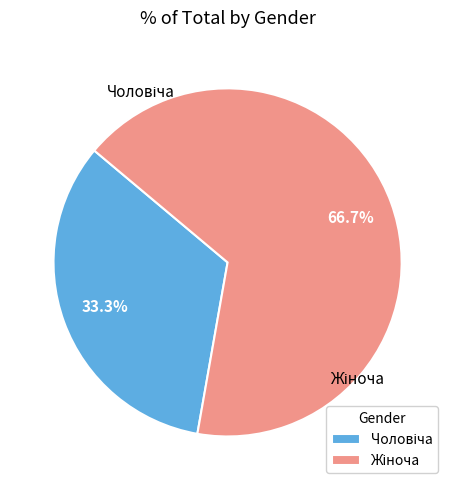

Is there any slice that represents more than half of the pie?

Yes